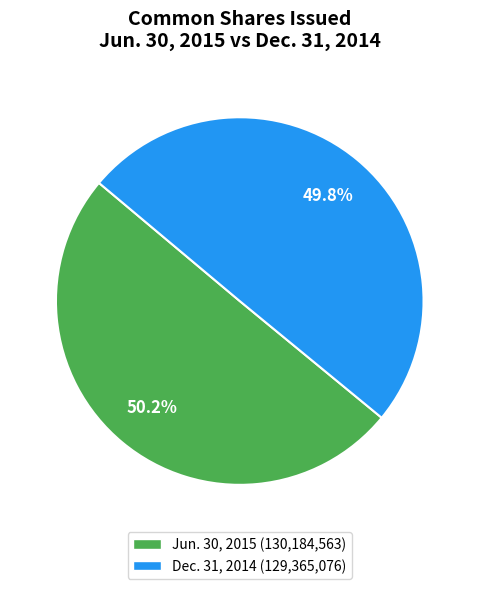

Approximately how many times larger is the value at Jun. 30, 2015 (130,184,563) compared to Dec. 31, 2014 (129,365,076)?

1.0